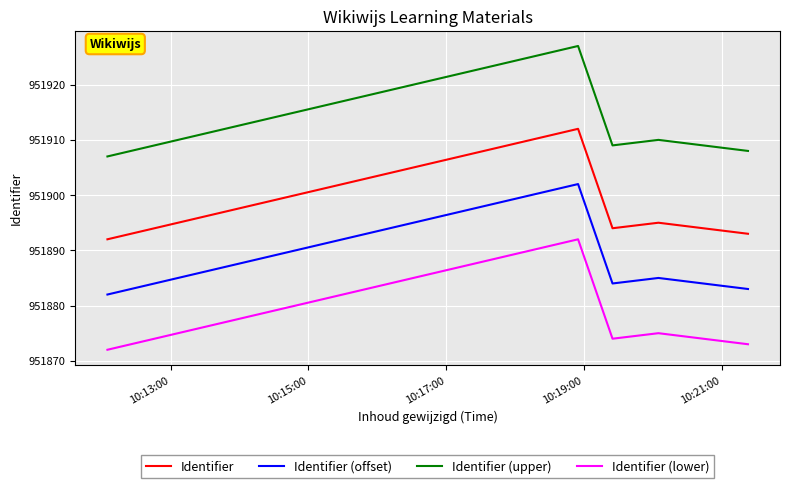

What is the lowest value of the Identifier (offset) series?

951882